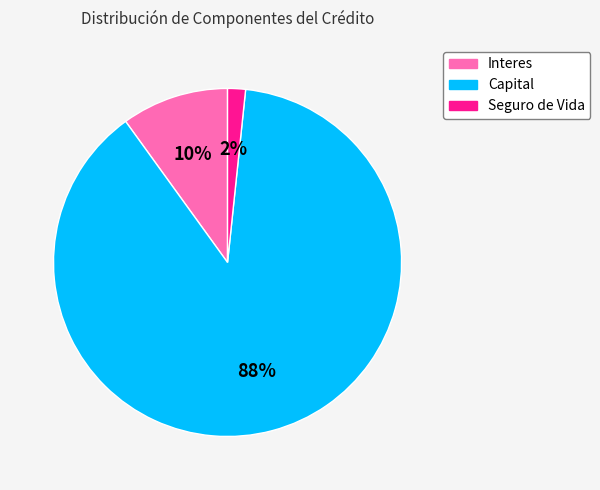

Which slice is the smallest?

Seguro de Vida